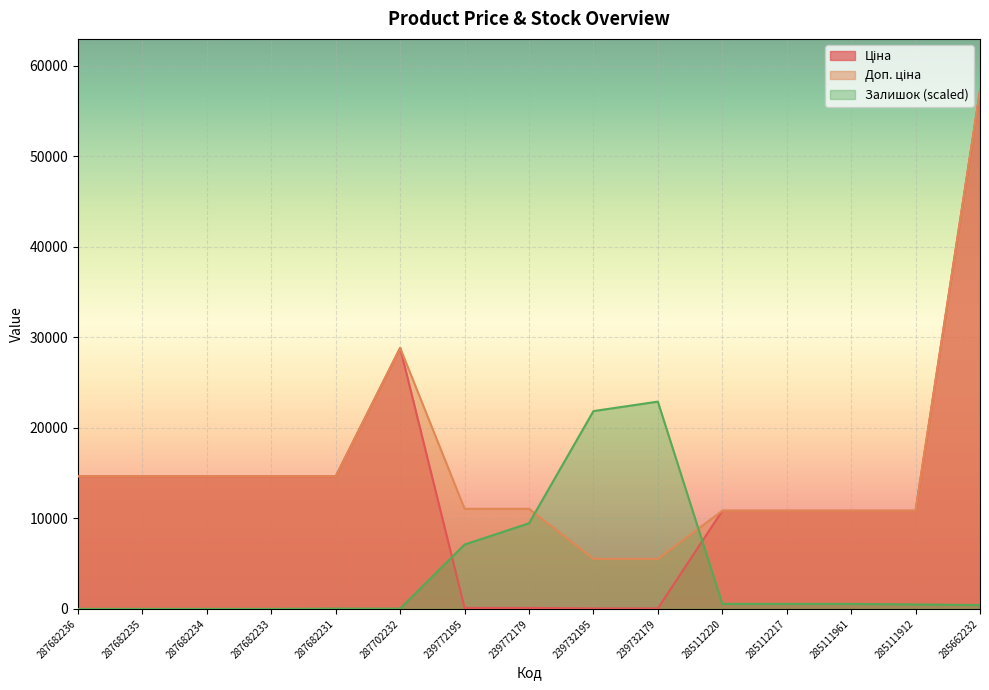

Reading left to right, extract all data points from this chart.

Ціна: 14649.6	14649.6	14649.6	14649.6	14649.6	28821.8	110.5	110.5	55.3	55.3	10840.1	10840.1	10840.1	10840.1	57235.5
Доп. ціна: 14649.6	14649.6	14649.6	14649.6	14649.6	28821.8	11055.0	11055.0	5528.0	5528.0	10840.1	10840.1	10840.1	10840.1	57235.5
Залишок: 0.0	0.0	0.0	0.0	32.6	32.6	7109.6	9457.7	21850.6	22894.2	554.4	554.4	554.4	489.2	424.0